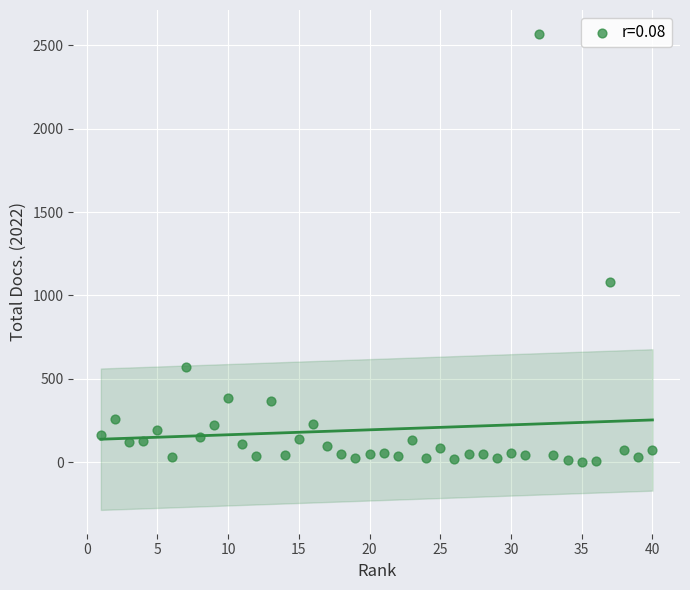

What Y value in the scatter plot is closest to 1285?

1083